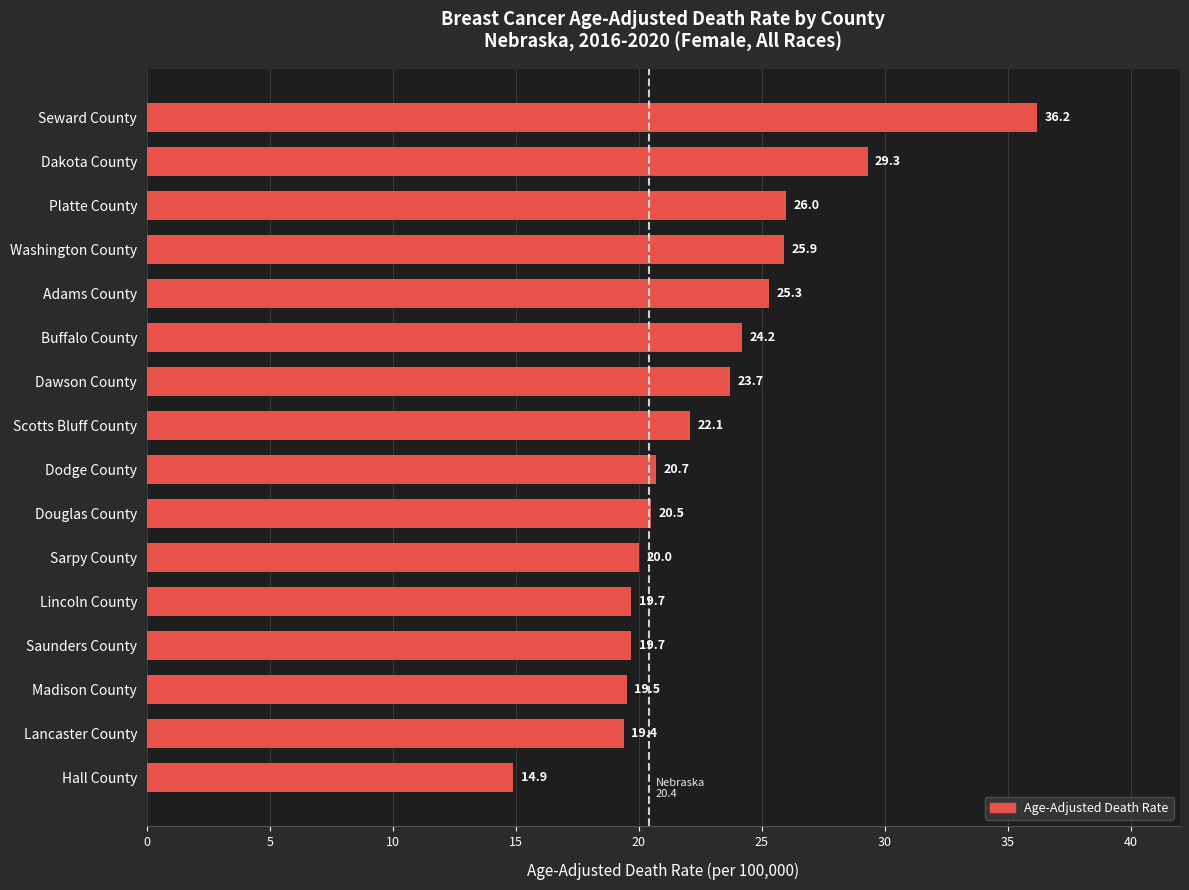

What is the average value?

22.9